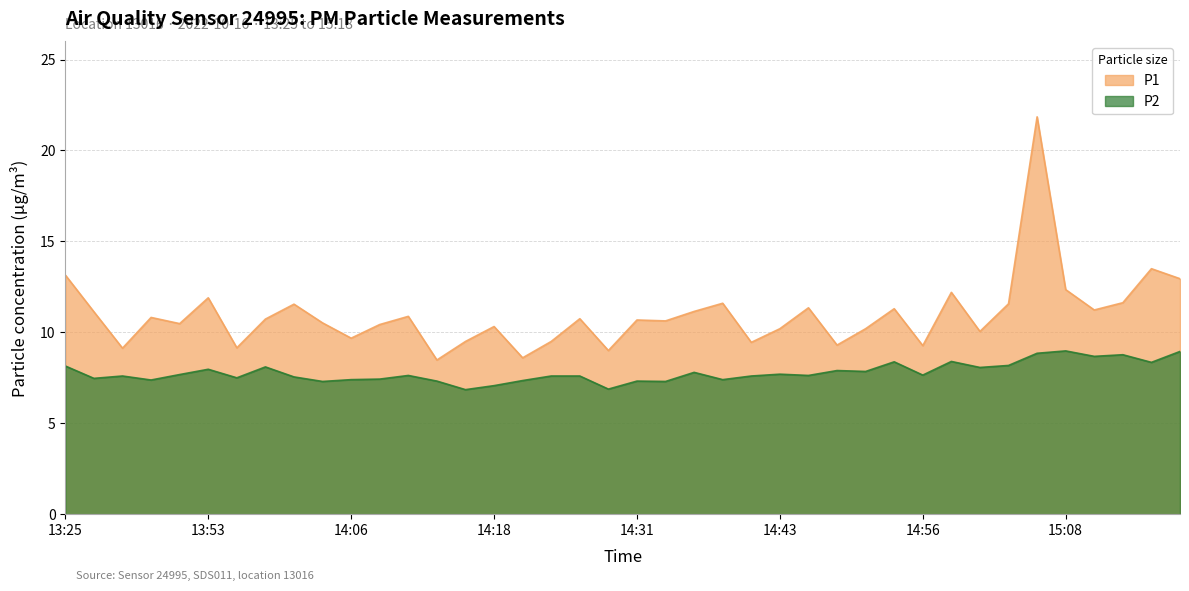

Does the chart have visible grid lines?

Yes